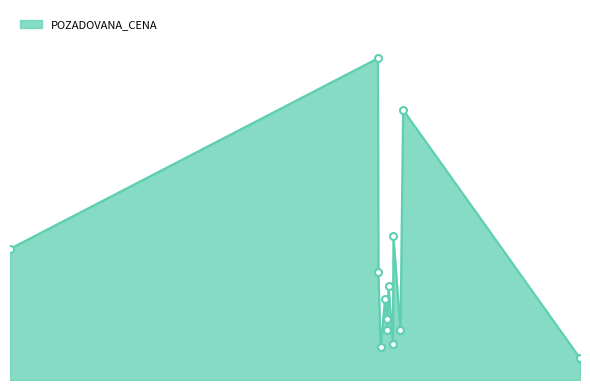

Reading right to left, what are all the values shown in this chart?

2025-04-04=14000	2024-02-28=173000	2024-02-22=32000	2024-02-06=92000	2024-02-05=23000	2024-01-26=60000	2024-01-23=32000	2024-01-22=39000	2024-01-18=52000	2024-01-08=21000	2024-01-03=69000	2024-01-02=206000	2021-09-20=84000